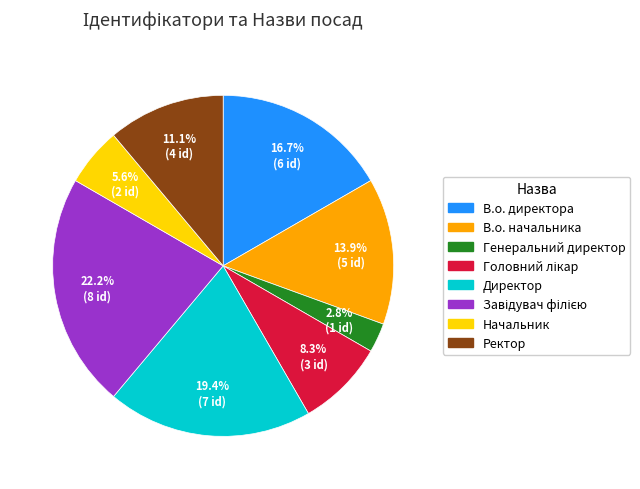

True or false: В.о. директора accounts for 25% of the total.

False